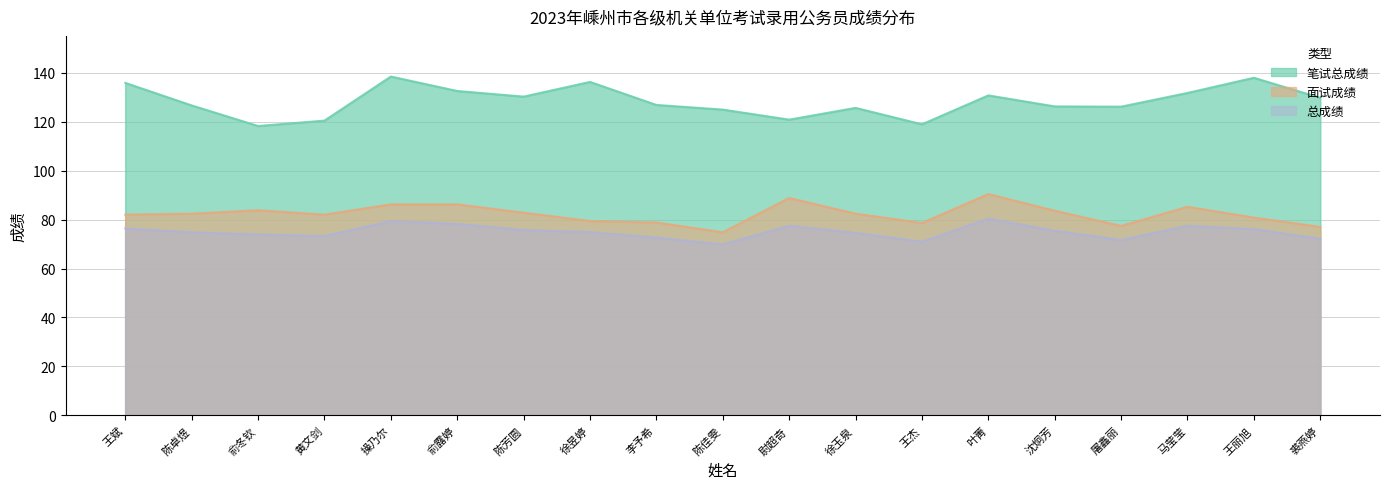

Reading left to right, list all the values displayed in this chart.

笔试总成绩: 135.8	126.6	118.2	120.4	138.4	132.5	130.2	136.2	126.8	124.9	120.8	125.6	118.9	130.7	126.2	126.1	131.7	137.9	129.7
面试成绩: 82.0	82.4	83.8	82.0	86.2	86.2	82.8	79.4	78.8	74.8	88.8	82.4	78.6	90.4	83.6	77.4	85.2	80.8	77.0
总成绩: 76.4	74.8	73.9	73.3	79.4	78.2	75.7	74.9	72.6	69.9	77.4	74.6	70.9	80.4	75.4	71.7	77.5	76.1	72.1